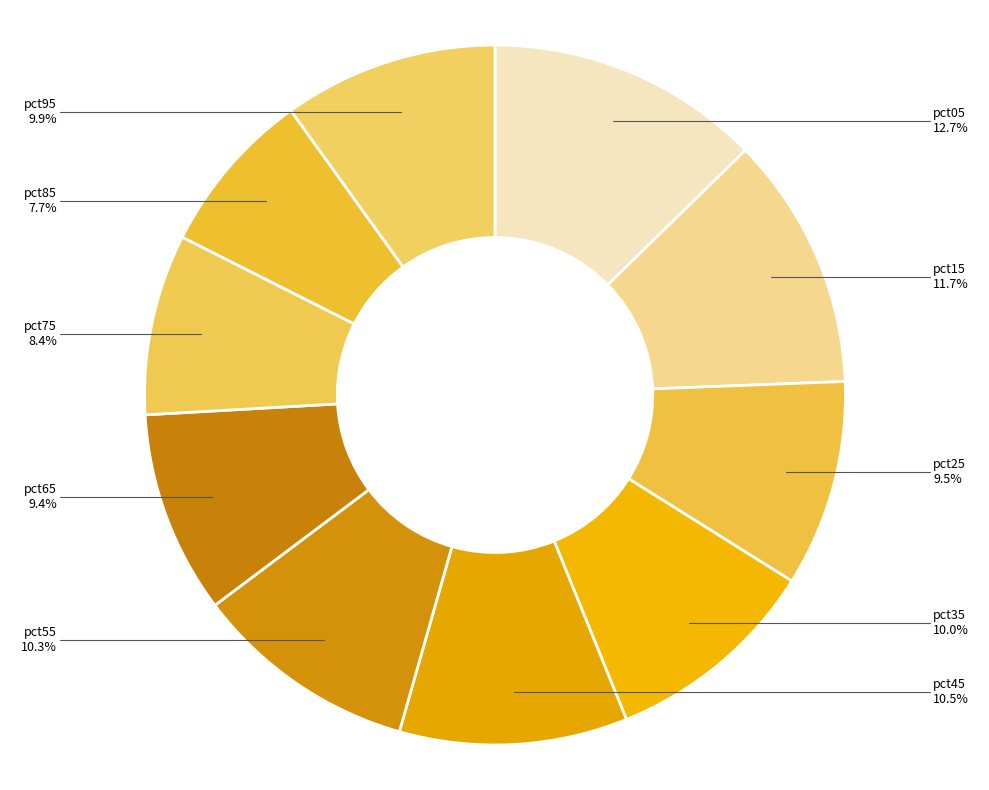

Does pct75 represent more than half of the total?

No